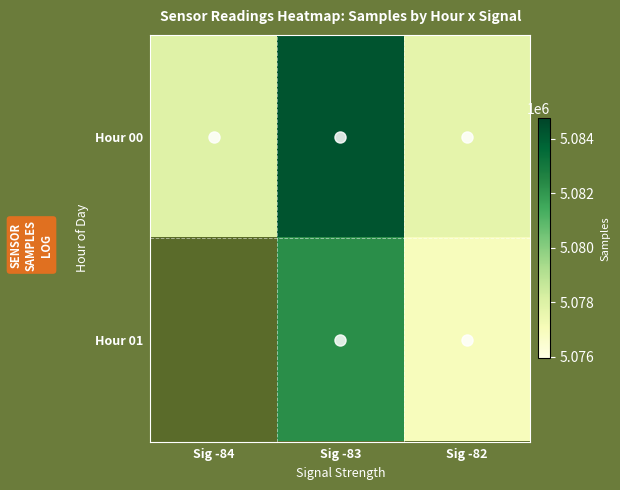

What is the difference between the highest and lowest values at Sig -83?

1978.7